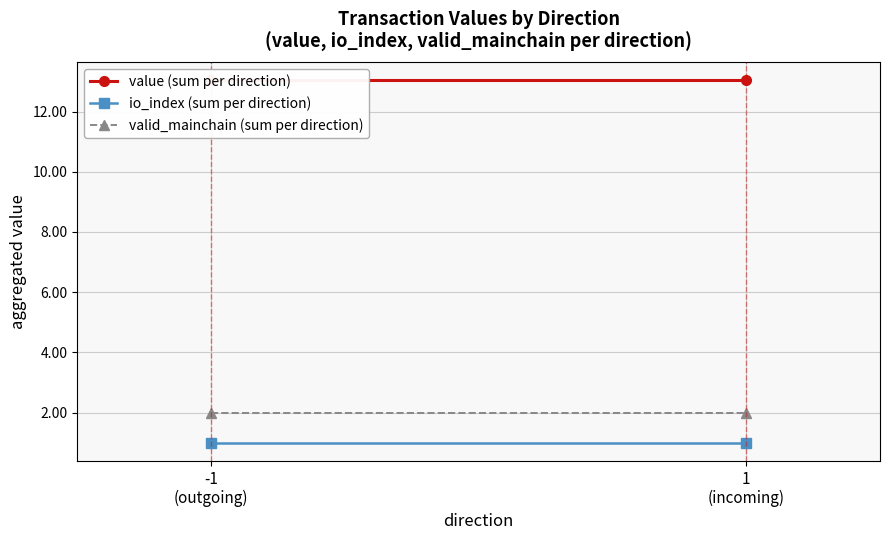

Reading left to right, extract all data points from this chart.

value (sum per direction): 13.0	13.0
io_index (sum per direction): 1.0	1.0
valid_mainchain (sum per direction): 2.0	2.0